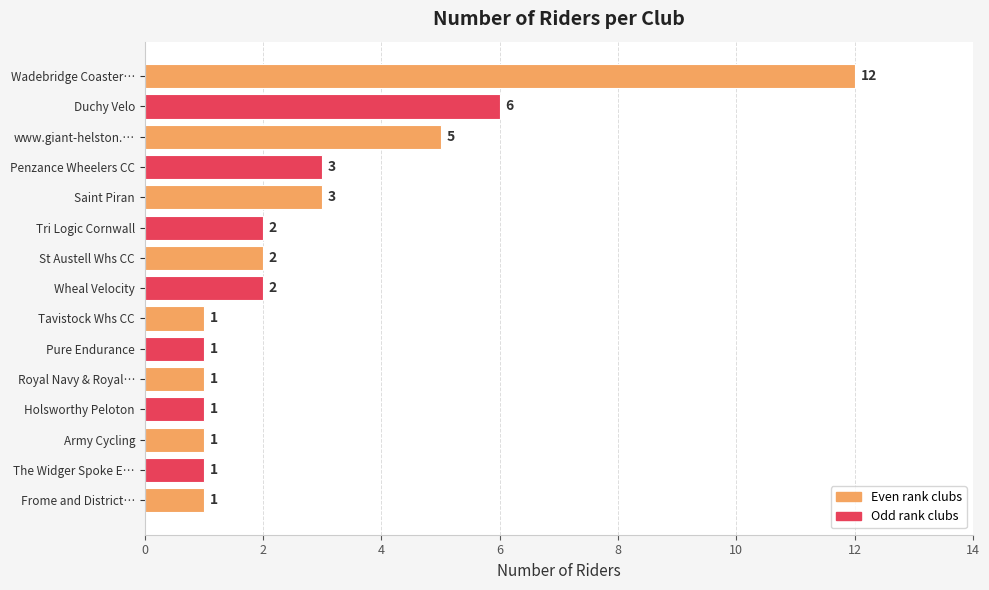

What is the difference between the maximum and second lowest values?

11